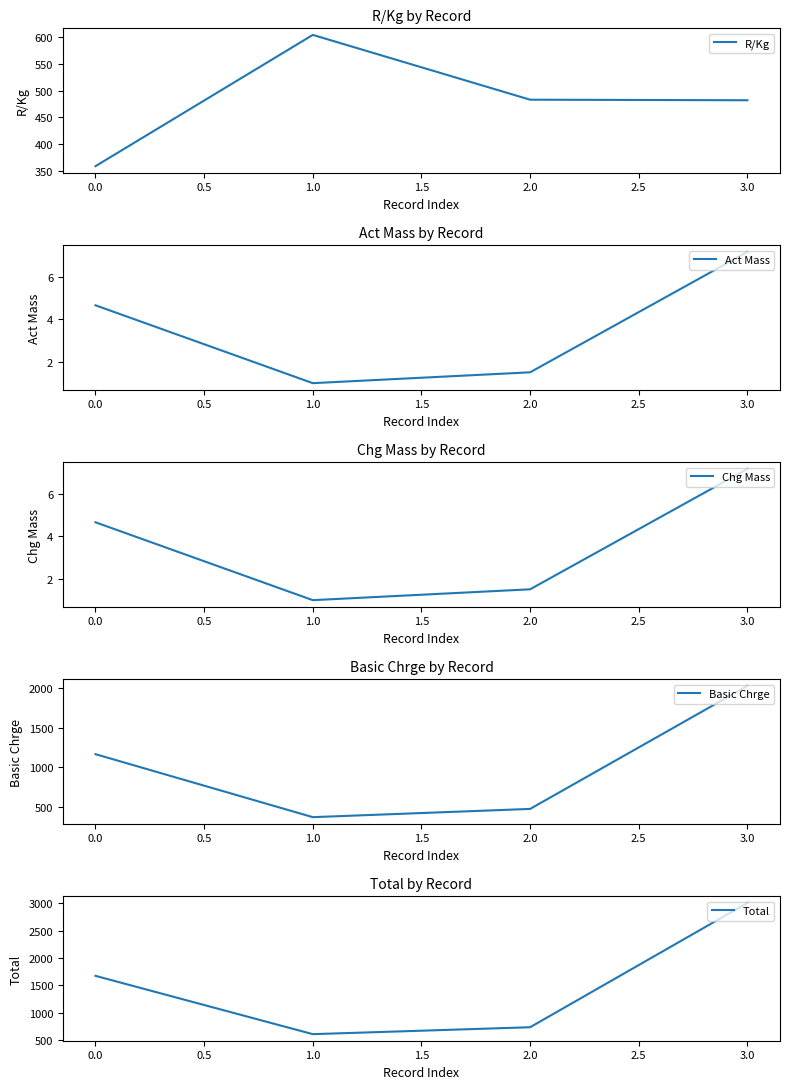

Is this an area chart (filled region under the line)?

No